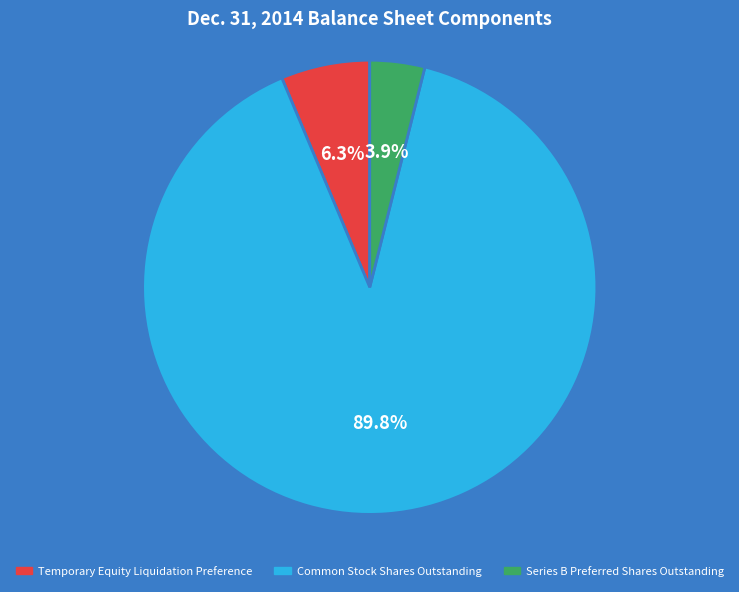

How many slices are in this pie chart?

3